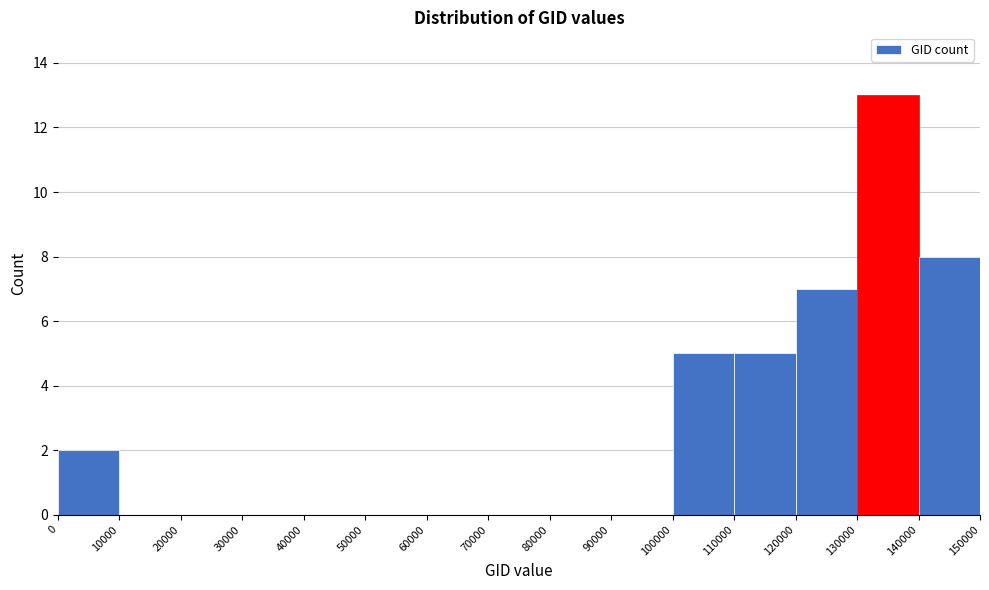

Reading left to right, list every bar in this chart as the range it spans on the x-axis followed by its height. The values are not printed on the chart, so give them approximately, as read against the axis.

0 to 10000: 2
10000 to 20000: 0
20000 to 30000: 0
30000 to 40000: 0
40000 to 50000: 0
50000 to 60000: 0
60000 to 70000: 0
70000 to 80000: 0
80000 to 90000: 0
90000 to 100000: 0
100000 to 110000: 5
110000 to 120000: 5
120000 to 130000: 7
130000 to 140000: 13
140000 to 150000: 8